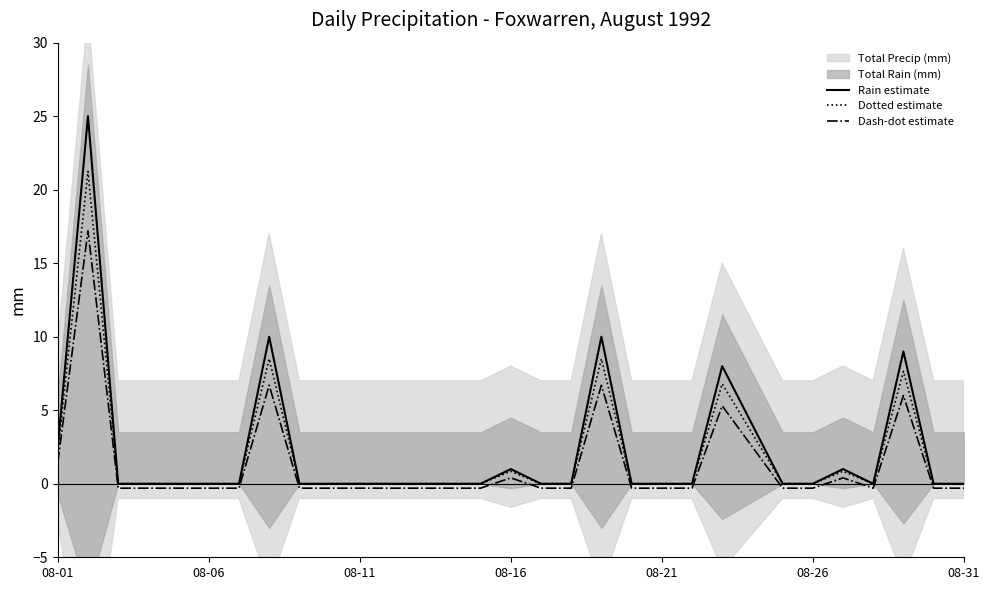

What is the maximum value shown in the chart?

25.0